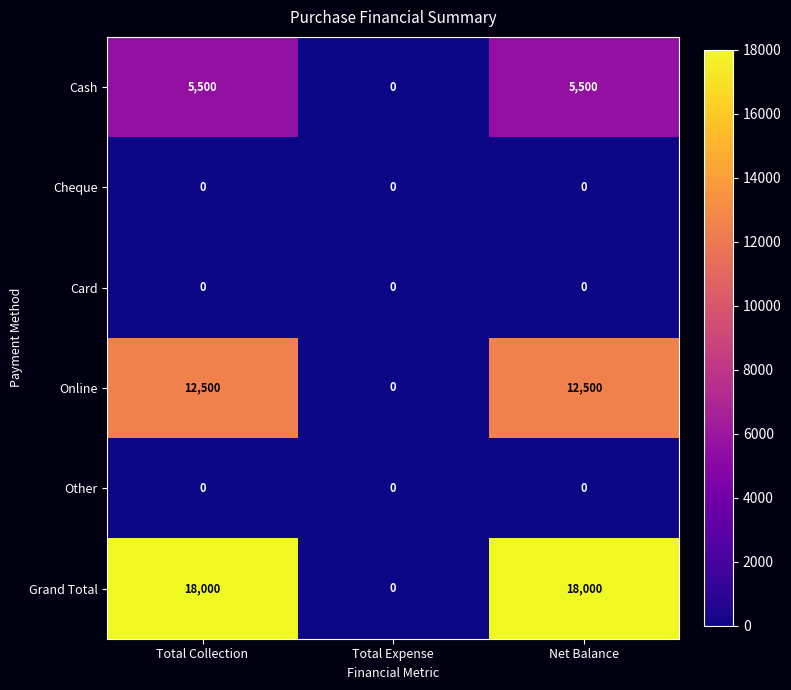

The Other series shows 0 at Total Expense. True or false?

True